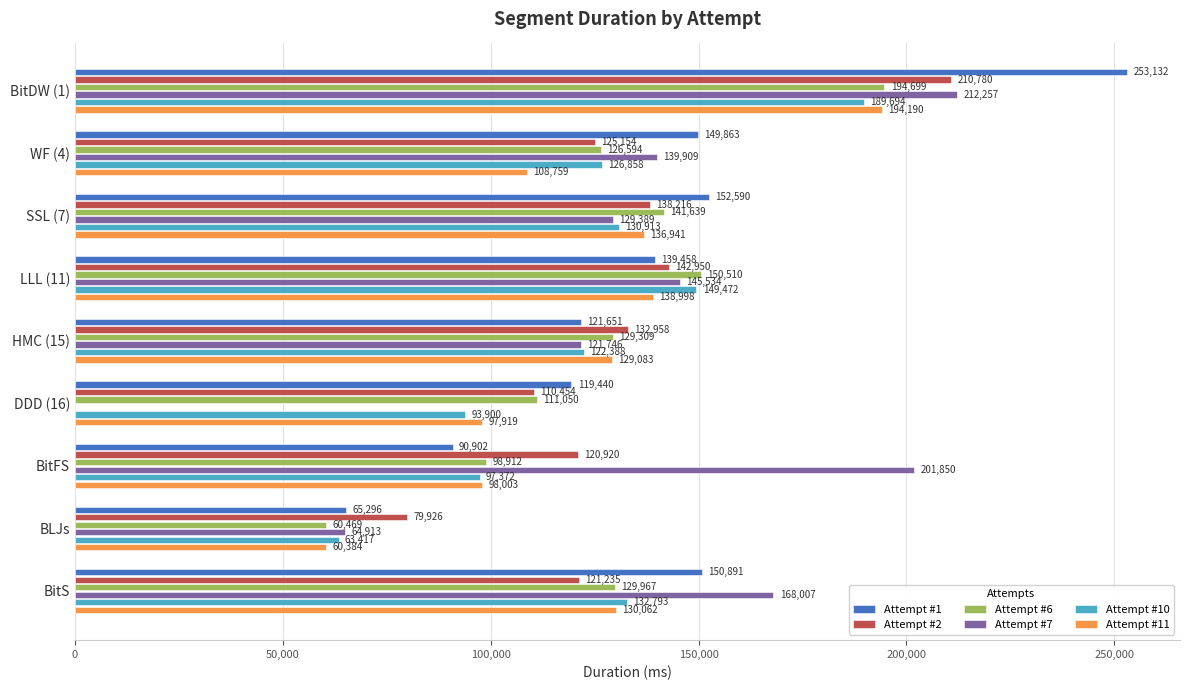

Read the Attempt #10 value at BitS, to the nearest 10.

132790